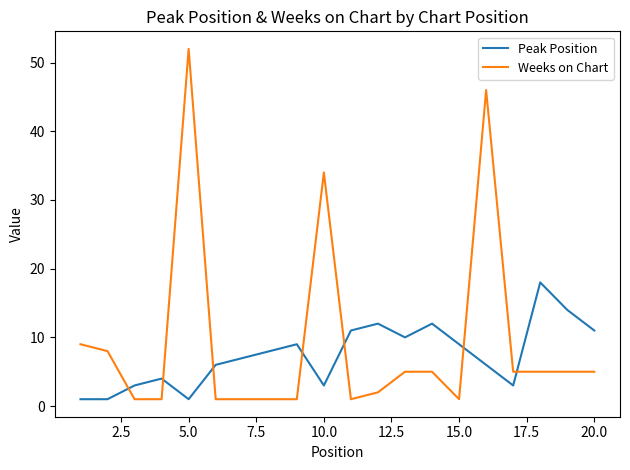

Count the number of categories in the chart.

20